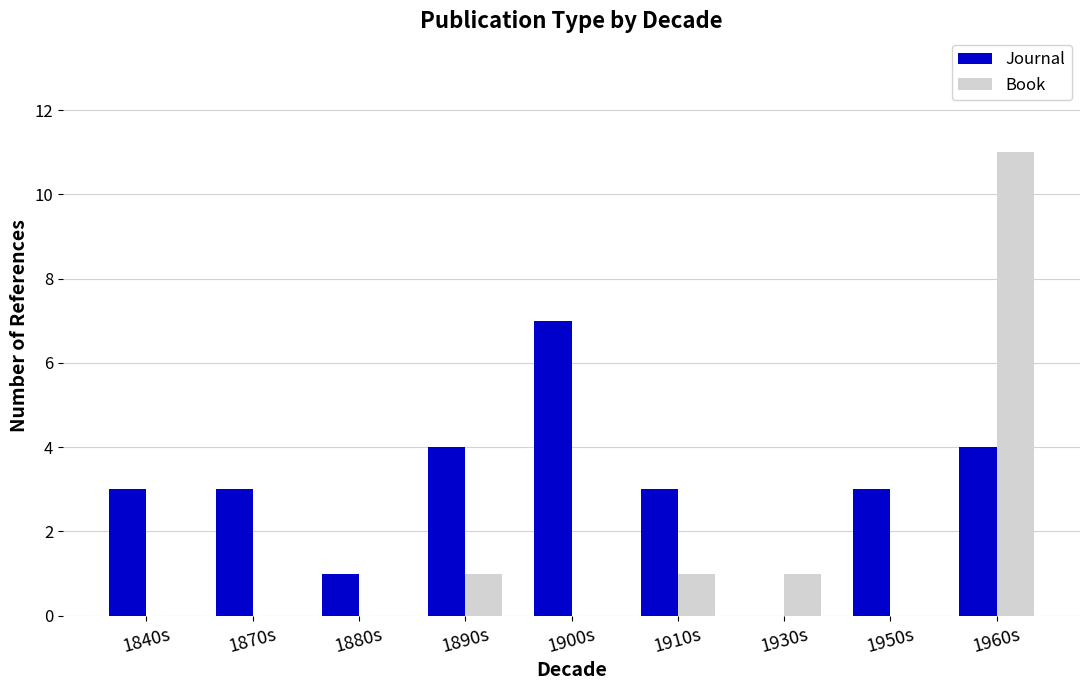

Between 1880s and 1960s, which series saw the biggest shift?

Book